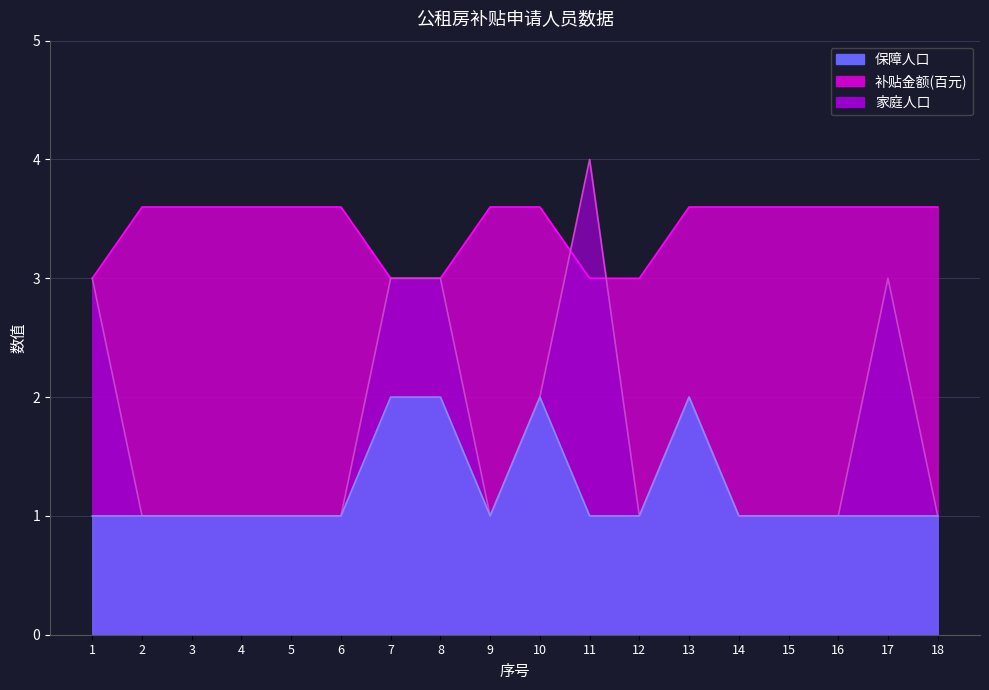

What is the value of the 补贴金额 point at the 13th from the left?

3.6